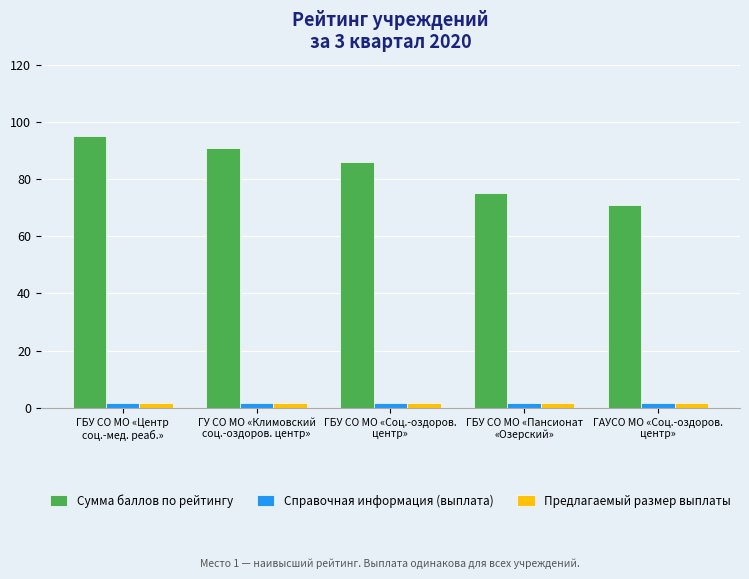

What are all the series names shown in the legend?

Сумма баллов по рейтингу, Справочная информация (выплата), Предлагаемый размер выплаты